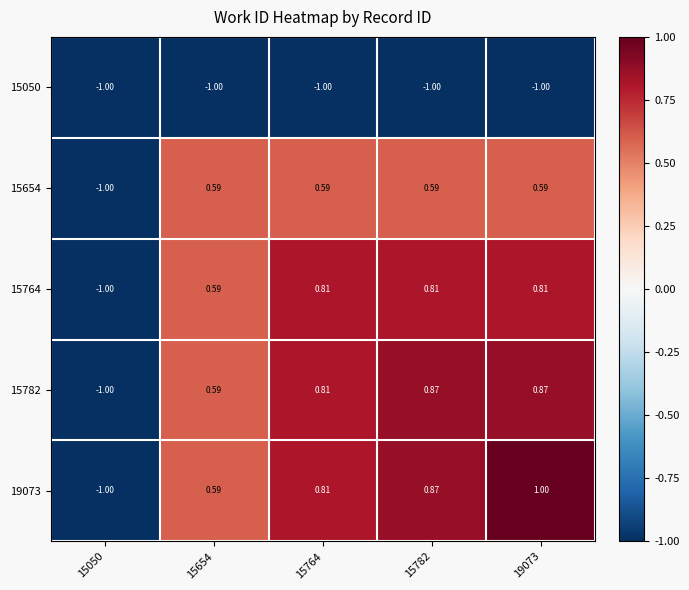

What is the greatest value displayed?

1.0